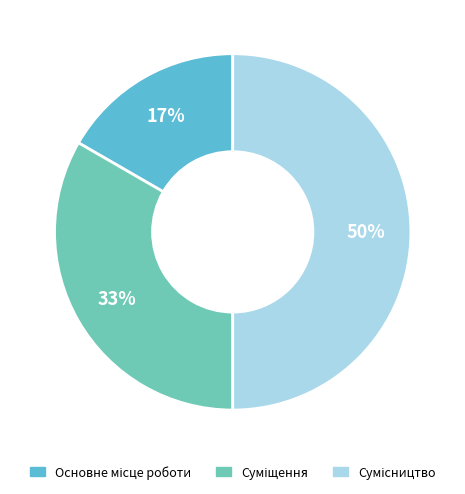

To the nearest percent, what is the average slice percentage?

33%